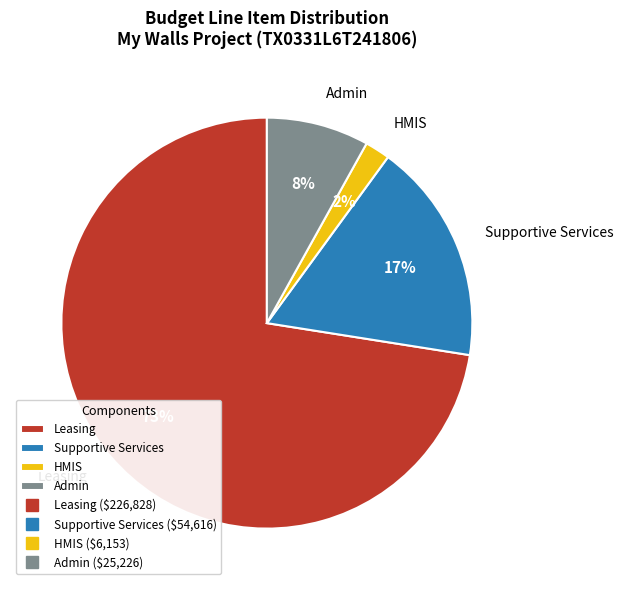

What percentage is the Leasing slice, to the nearest percent?

73%